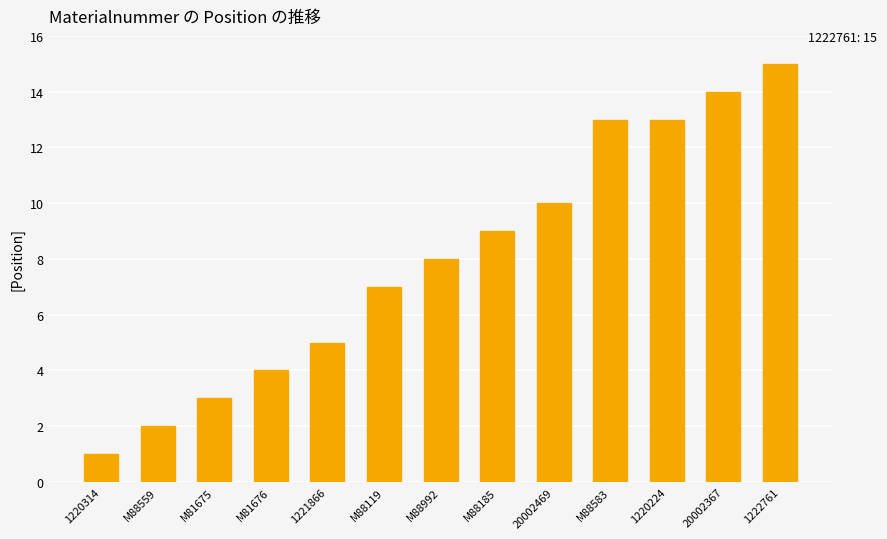

What position from the right is 1222761?

1